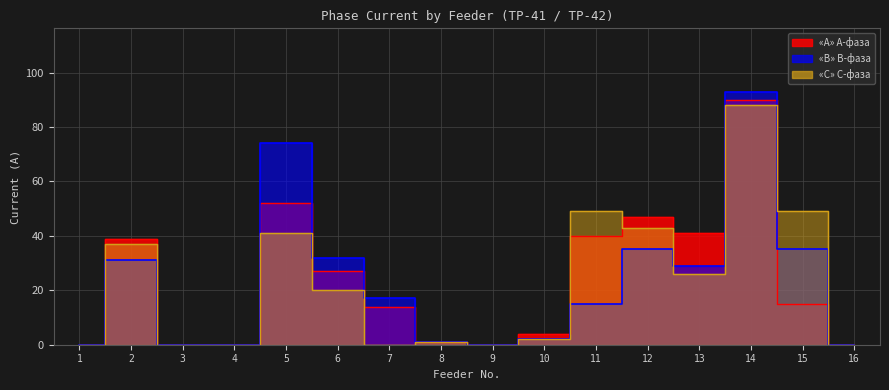

Reading left to right, what are all the values shown in this chart?

«A»: 1=0	2=39	3=0	4=0	5=52	6=27	7=14	8=1	9=0	10=4	11=40	12=47	13=41	14=90	15=15	16=0
«B»: 1=0	2=31	3=0	4=0	5=74	6=32	7=17	8=1	9=0	10=2	11=15	12=35	13=29	14=93	15=35	16=0
«C»: 1=0	2=37	3=0	4=0	5=41	6=20	7=0	8=1	9=0	10=2	11=49	12=43	13=26	14=88	15=49	16=0